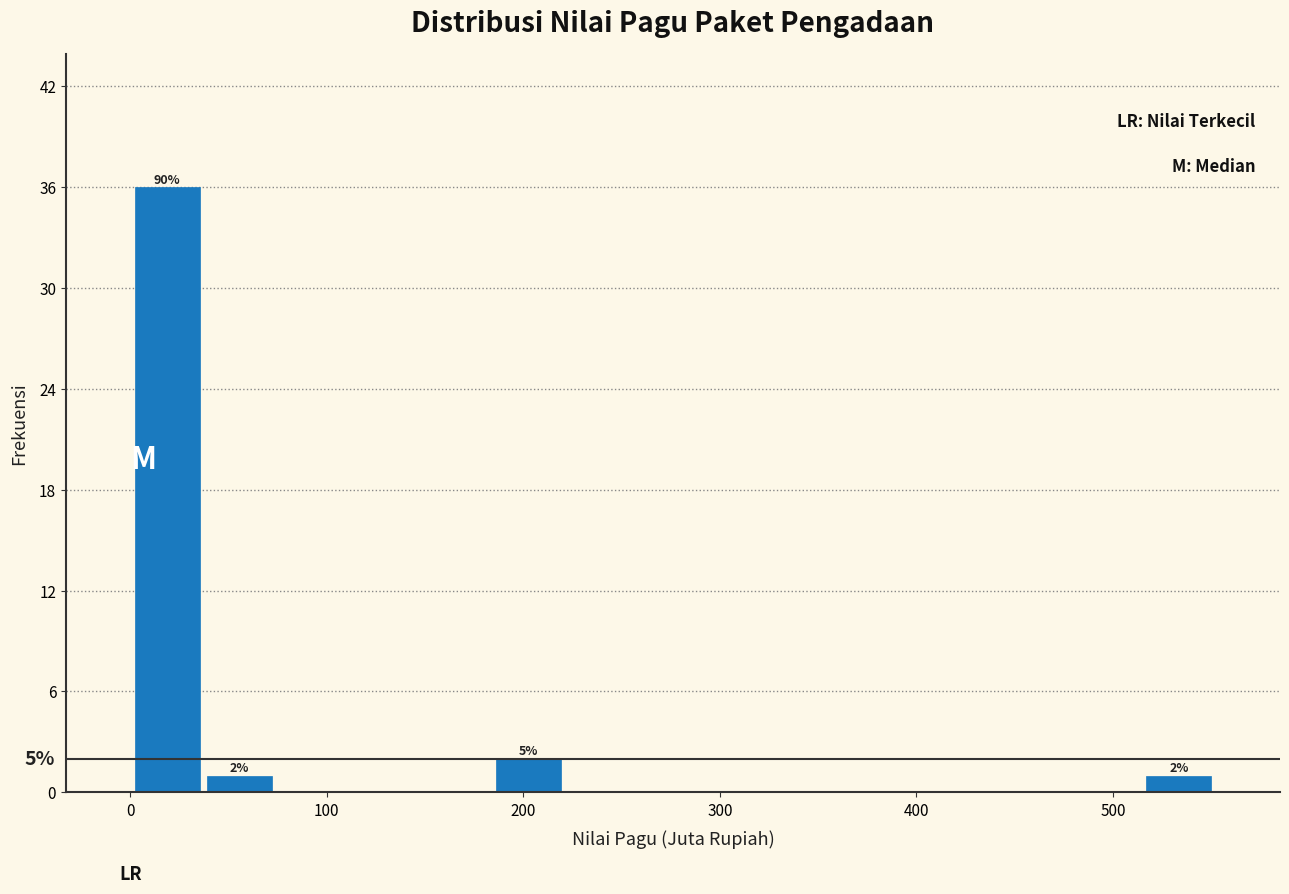

Read against the x-axis, roughly where is the centre of the tallest bar?

20